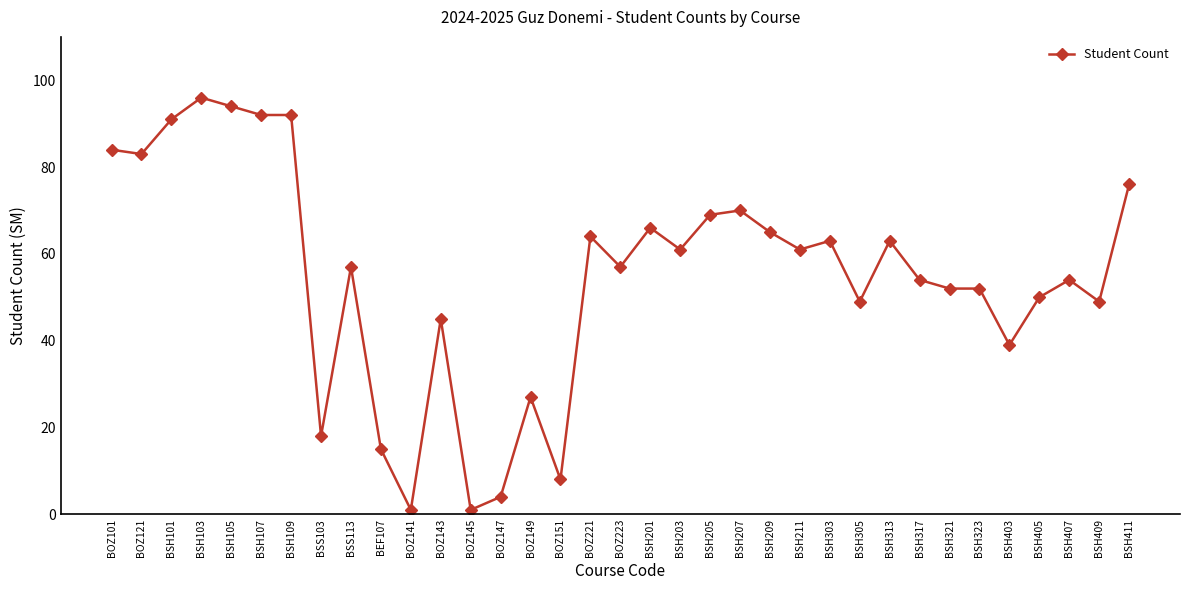

Which category has the highest value across all series?

BSH103